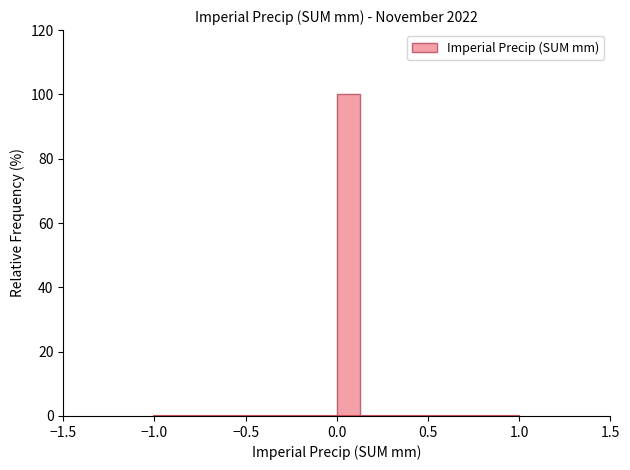

Around what value on the x-axis is the tallest bar? Give the approximate position of its centre, as read against the axis.

0.05